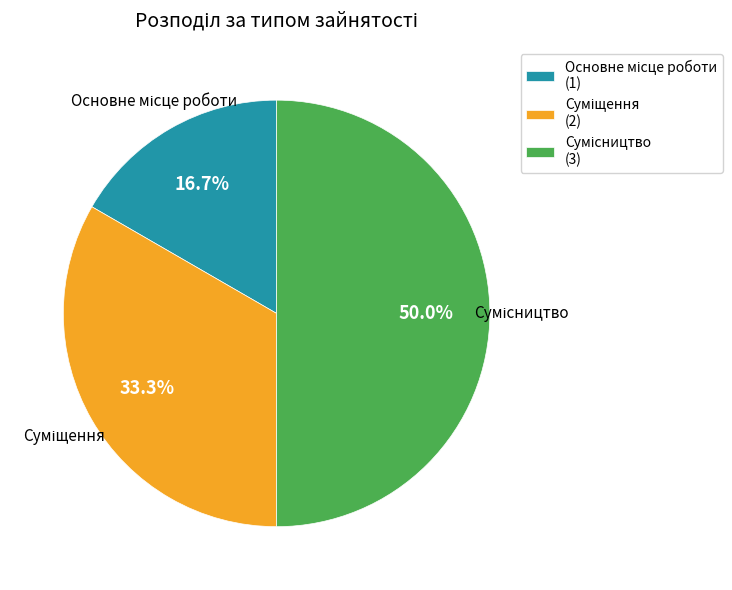

What is the change in value from Основне місце роботи to Суміщення?

+1